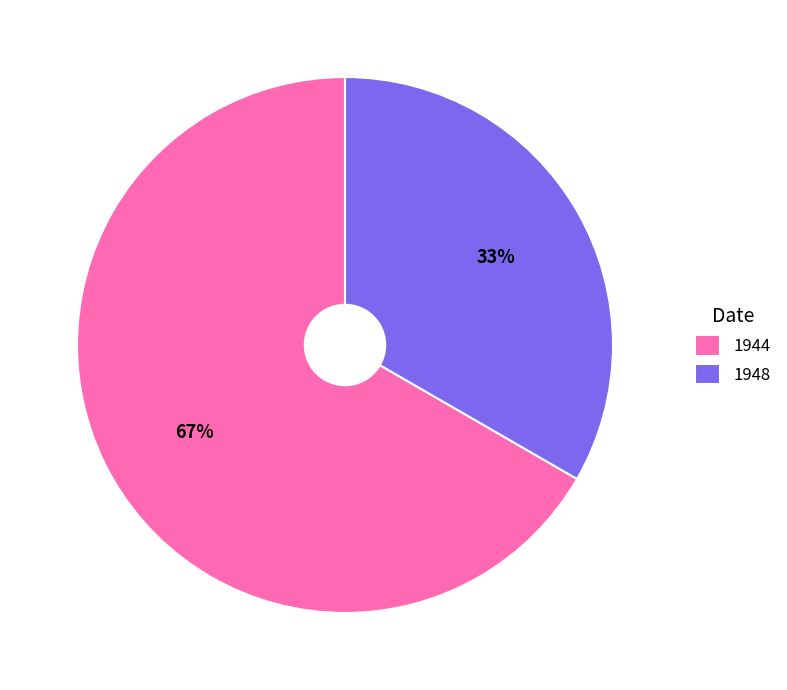

How many slices are in this pie chart?

2